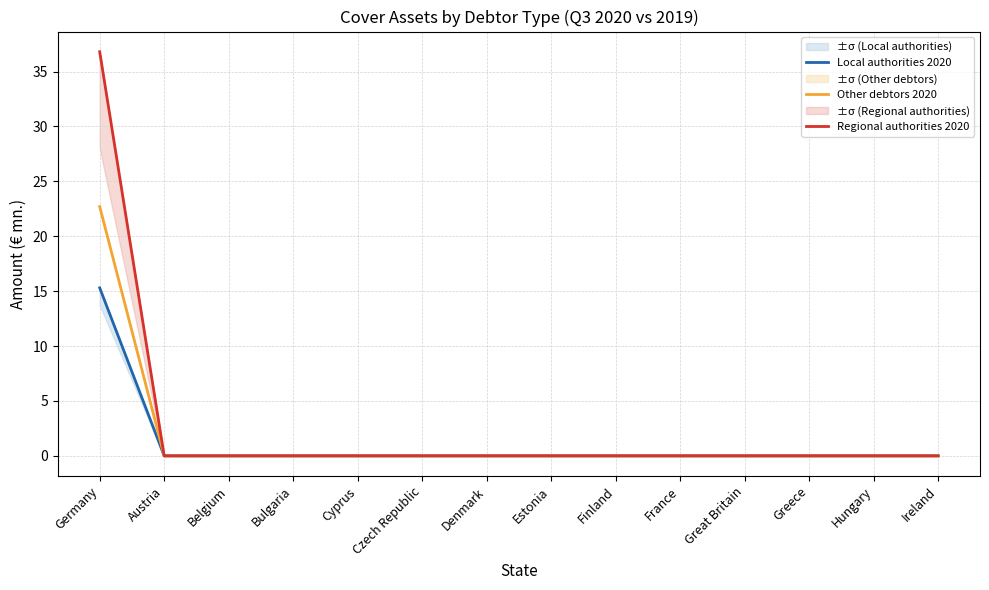

True or false: Local authorities 2020 has a value of 7.5 at Belgium.

False